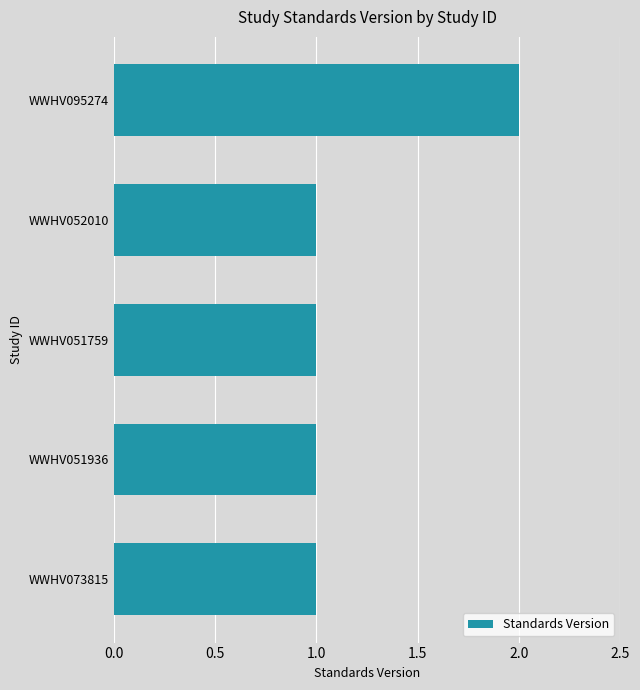

Approximately how many times larger is the value at WWHV095274 compared to WWHV052010?

2.0